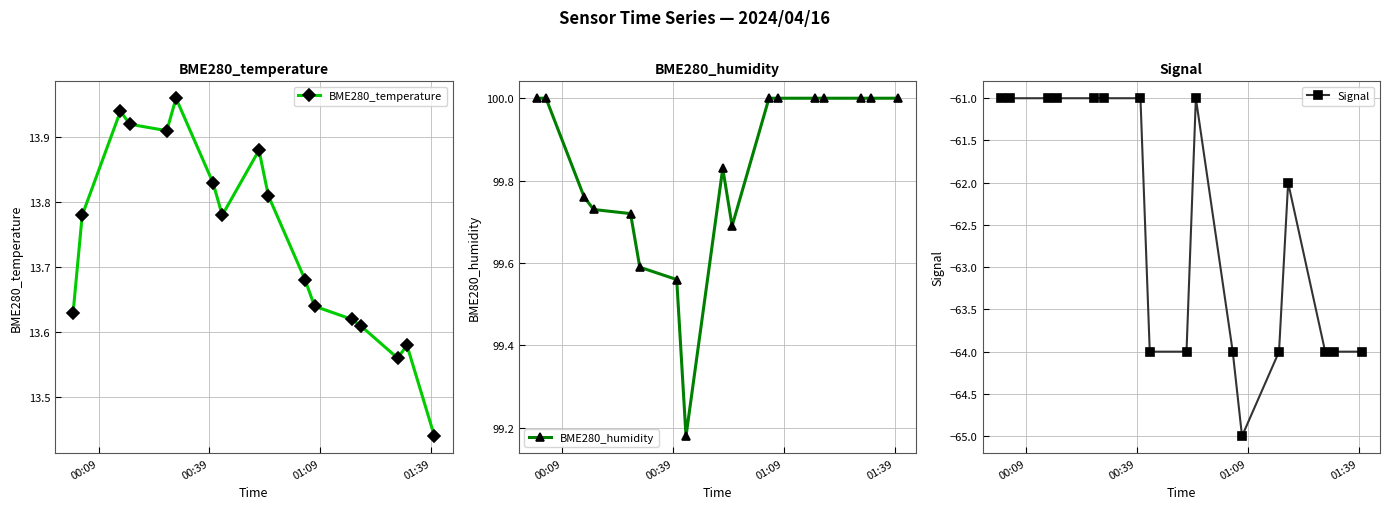

What is the maximum value for Signal?

-61